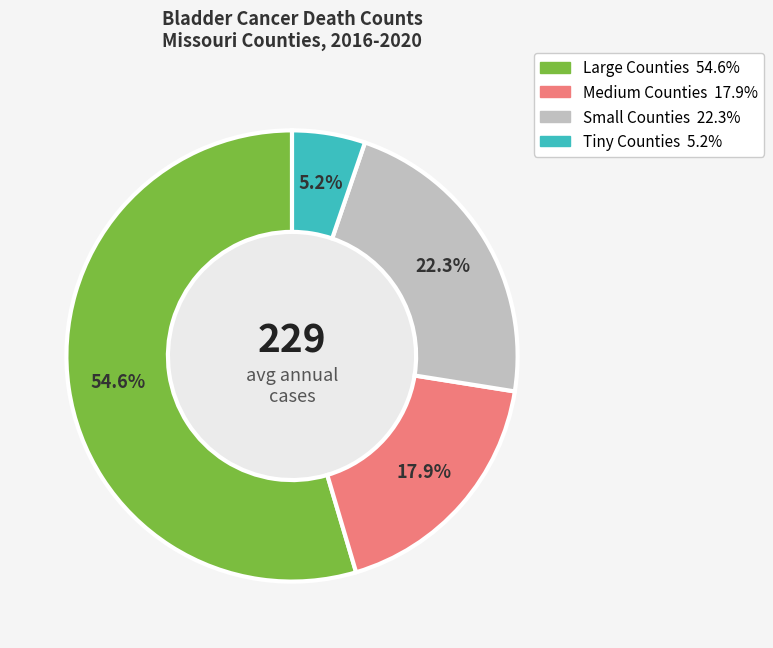

Count the number of slices in the pie.

4